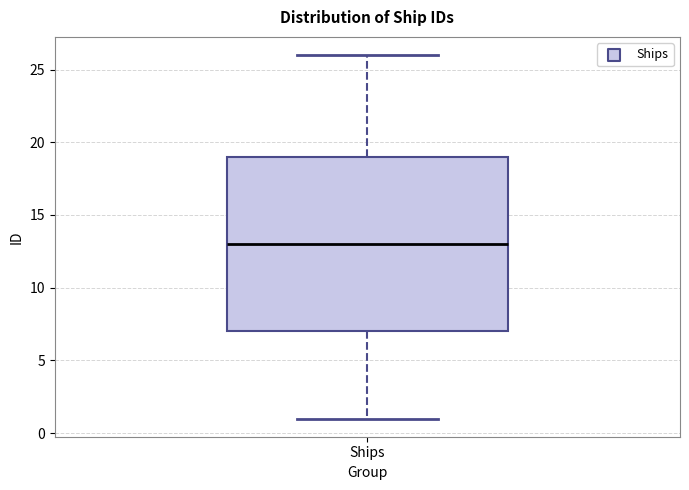

Transcribe this box plot: give where the median line is, the range the box spans, and where the two whiskers end, as read against the y-axis. The values are not printed on the chart, so give them approximately, as read against the axis.

median 13, box 7 to 19, whiskers 1 to 26